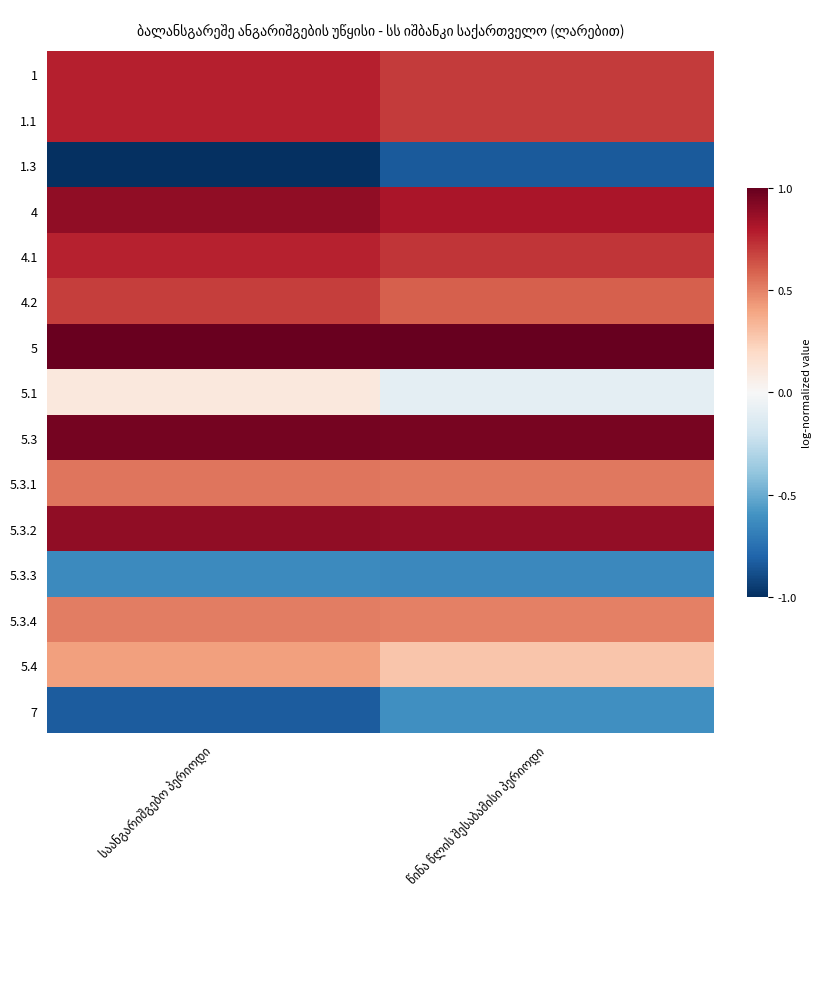

Which label corresponds to the smallest value in the chart?

საანგარიშგებო პერიოდი